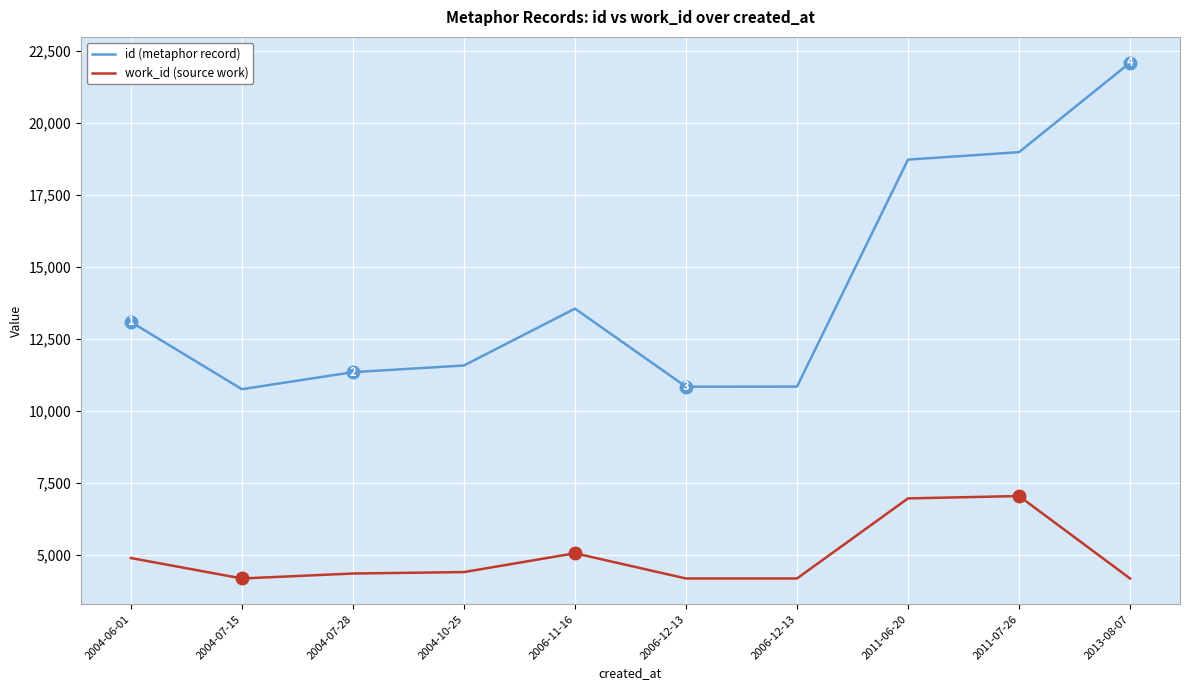

True or false: id (metaphor record) has a value of 13549 at 2006-11-16.

True